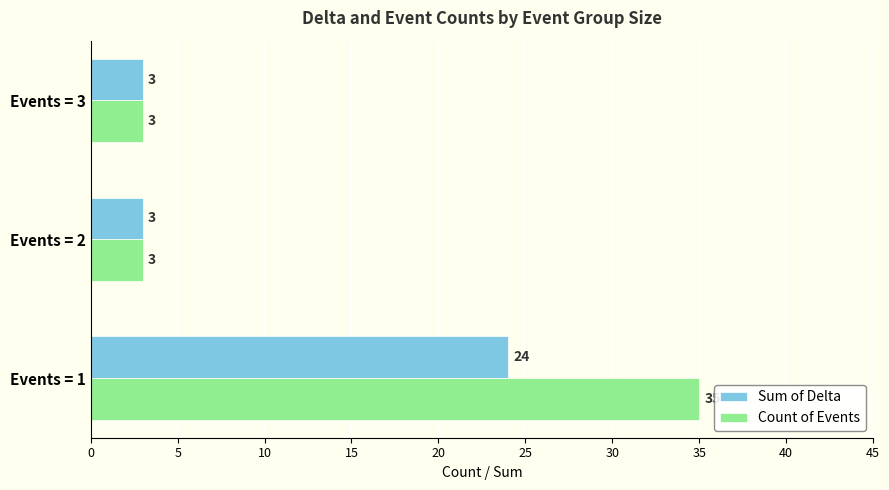

True or false: Sum of Delta has a value of 3 at Events = 2.

True